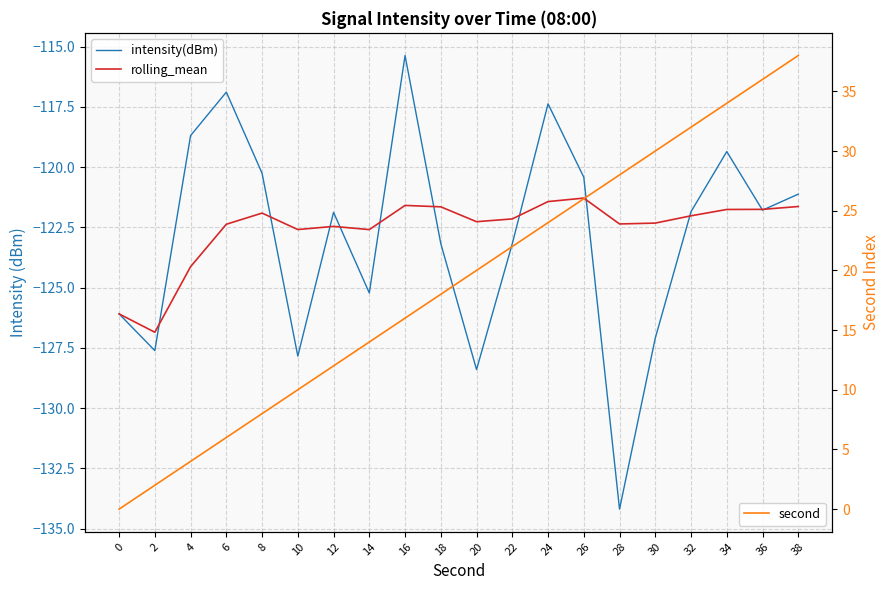

The rolling_mean series shows -121.6 at 16. True or false?

True